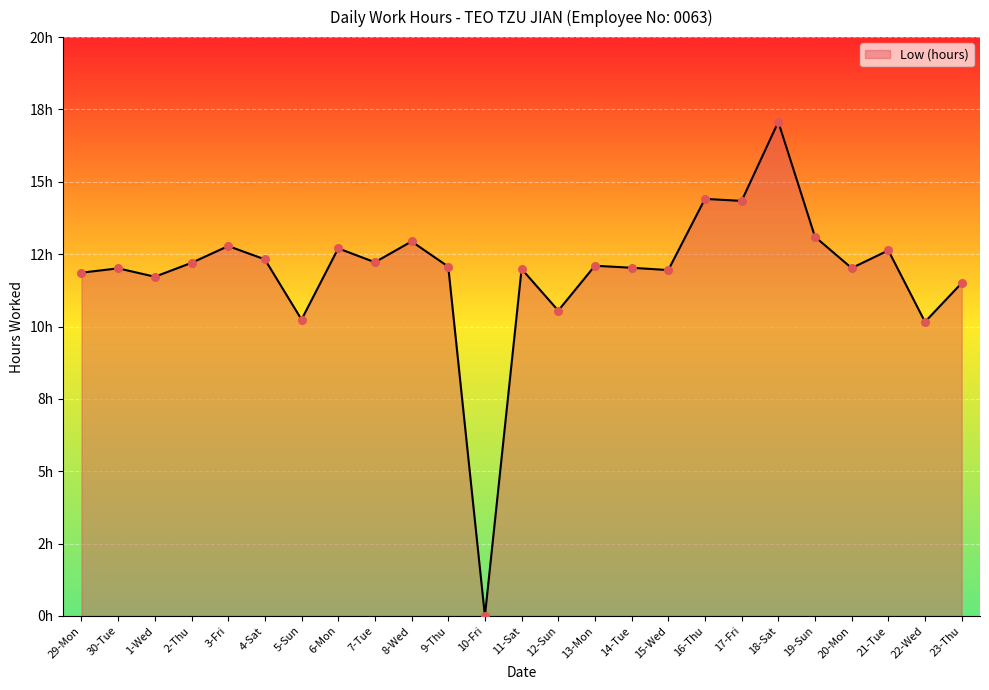

Is this an area chart (filled region under the line)?

Yes